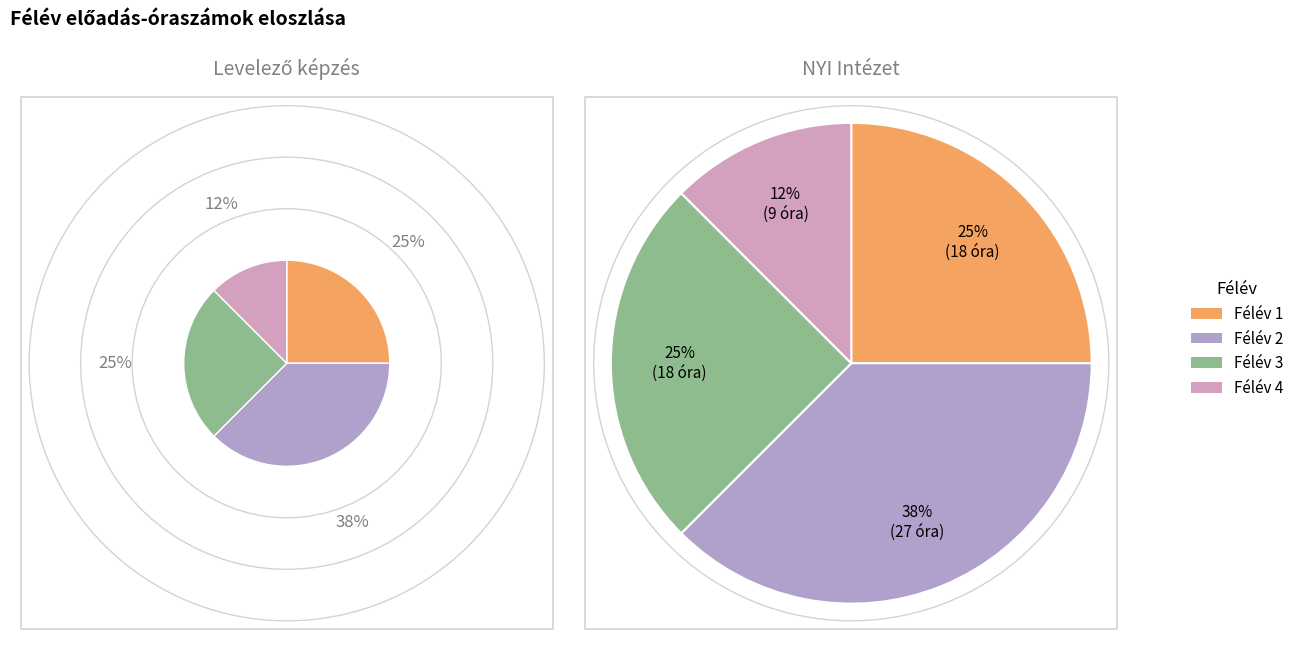

How many segments does this pie chart have?

4